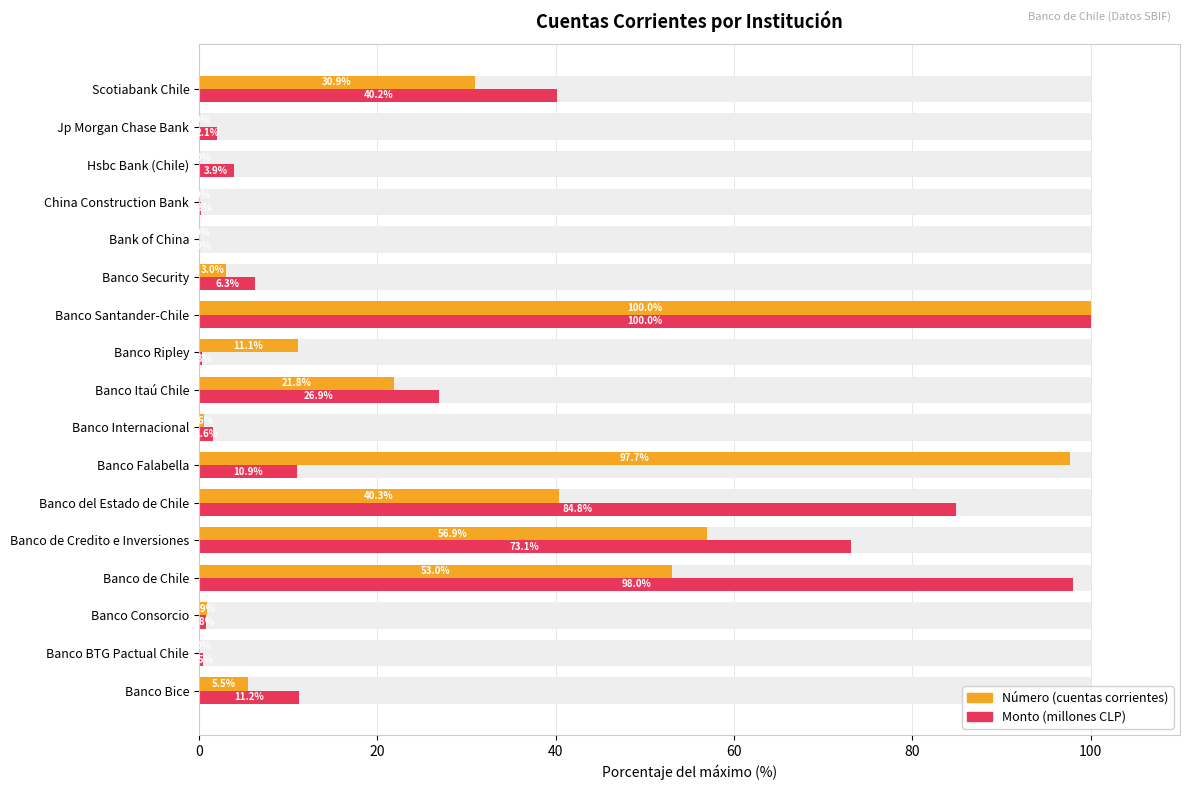

Which series has the largest total across all categories?

Monto (millones CLP)